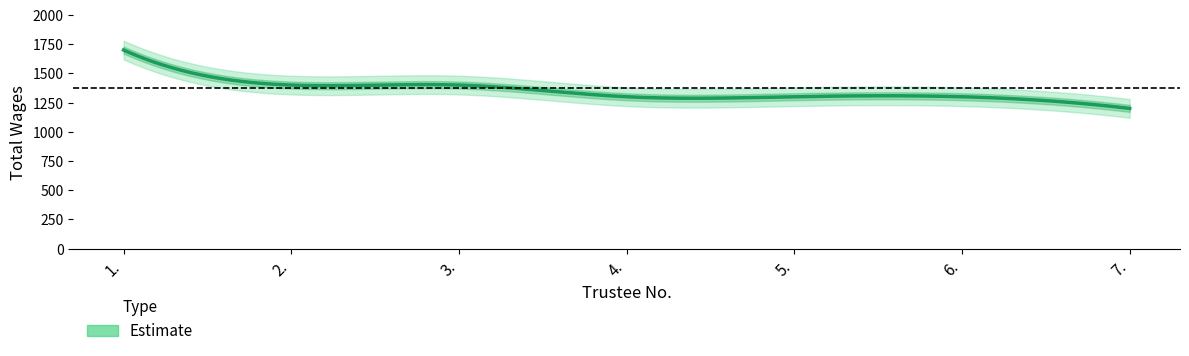

Reading left to right, list all the values displayed in this chart.

1700	1400	1400	1300	1300	1300	1200